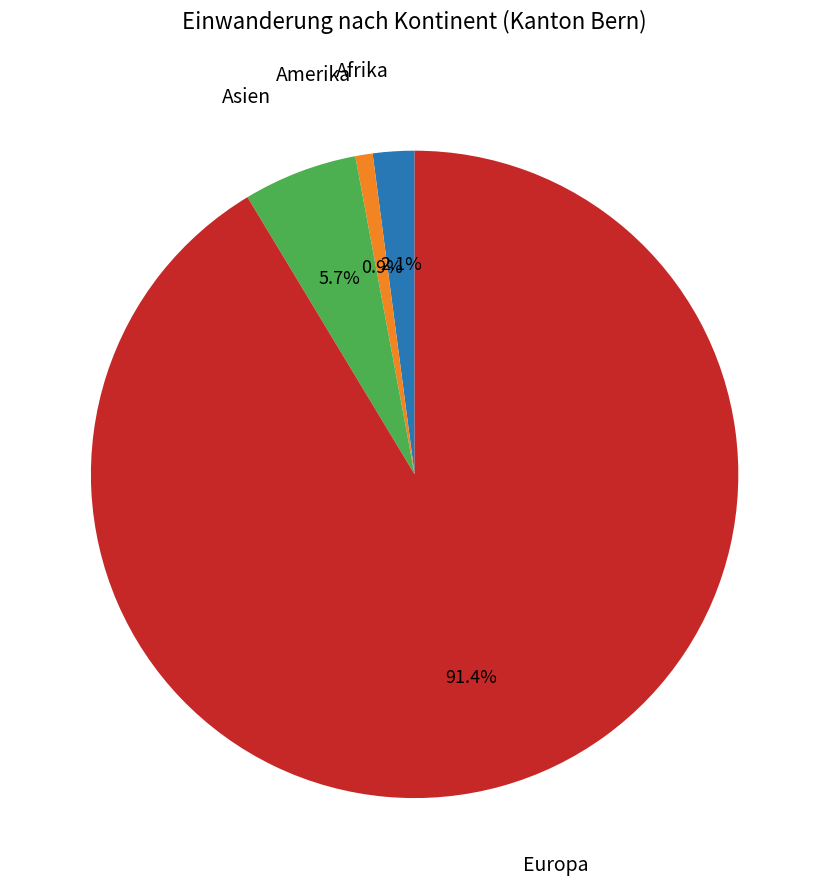

Is there a majority slice in this chart?

Yes